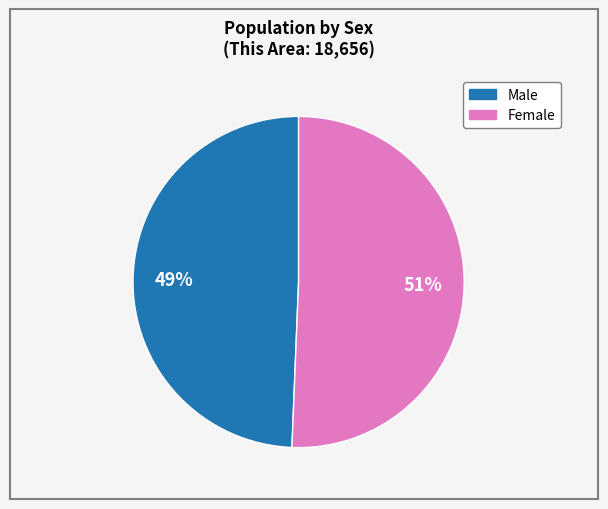

How many segments does this pie chart have?

2